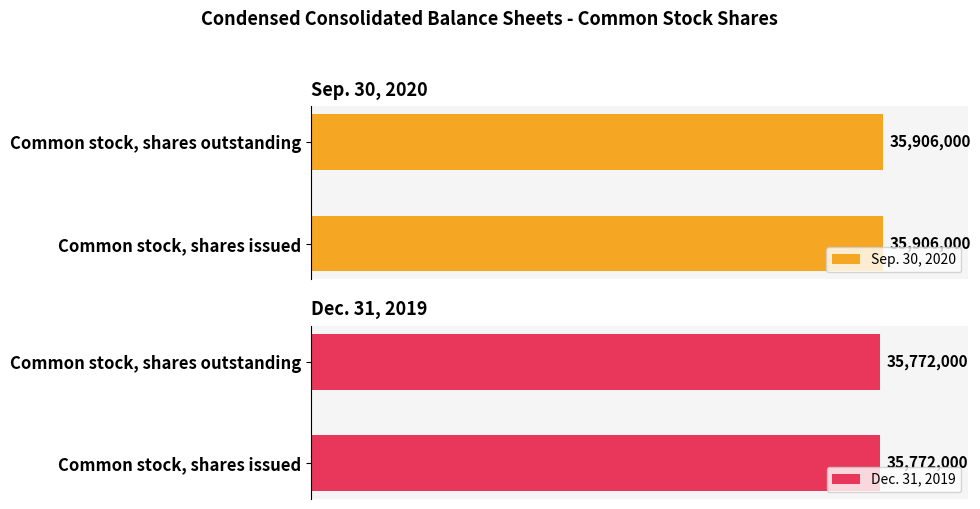

What is the sum of all Sep. 30, 2020 values?

71812000